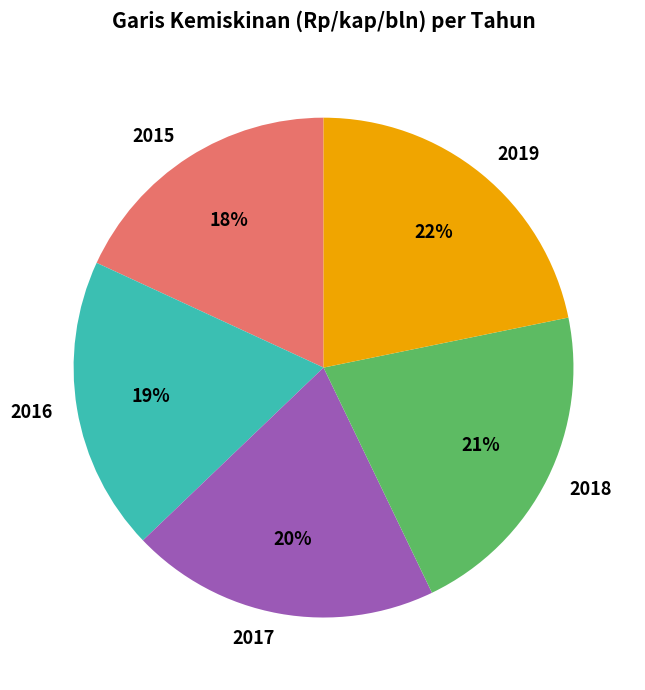

Between 2015 and 2018, which is larger?

2018